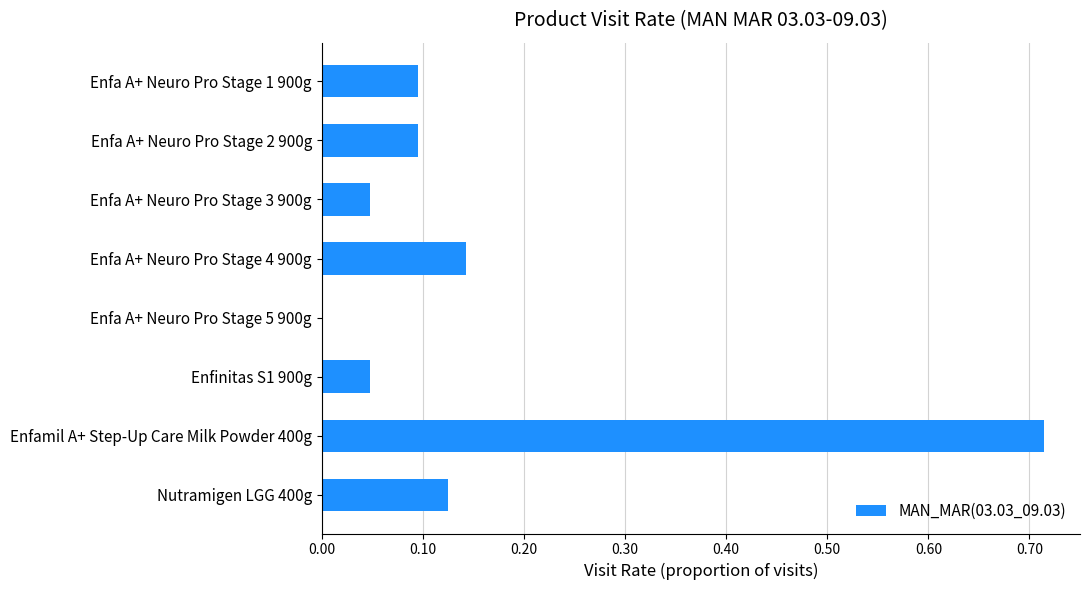

Which category has the highest value across all series?

Enfamil A+ Step-Up Care Milk Powder 400g